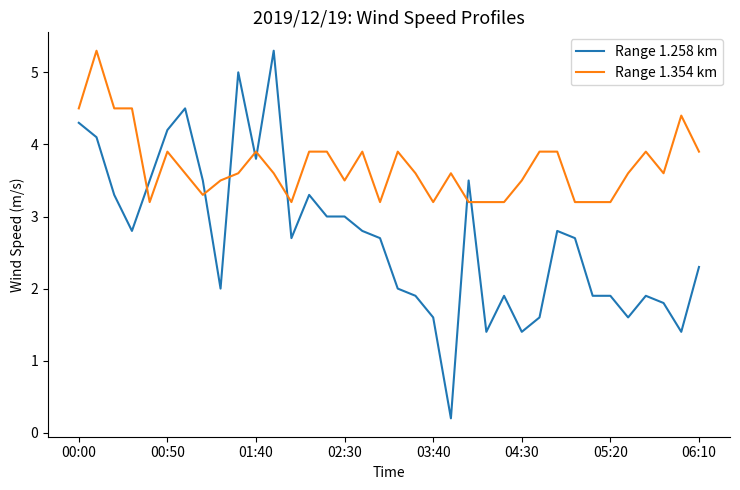

List the series in order of their overall mean, lowest first.

Range 1.258 km, Range 1.354 km